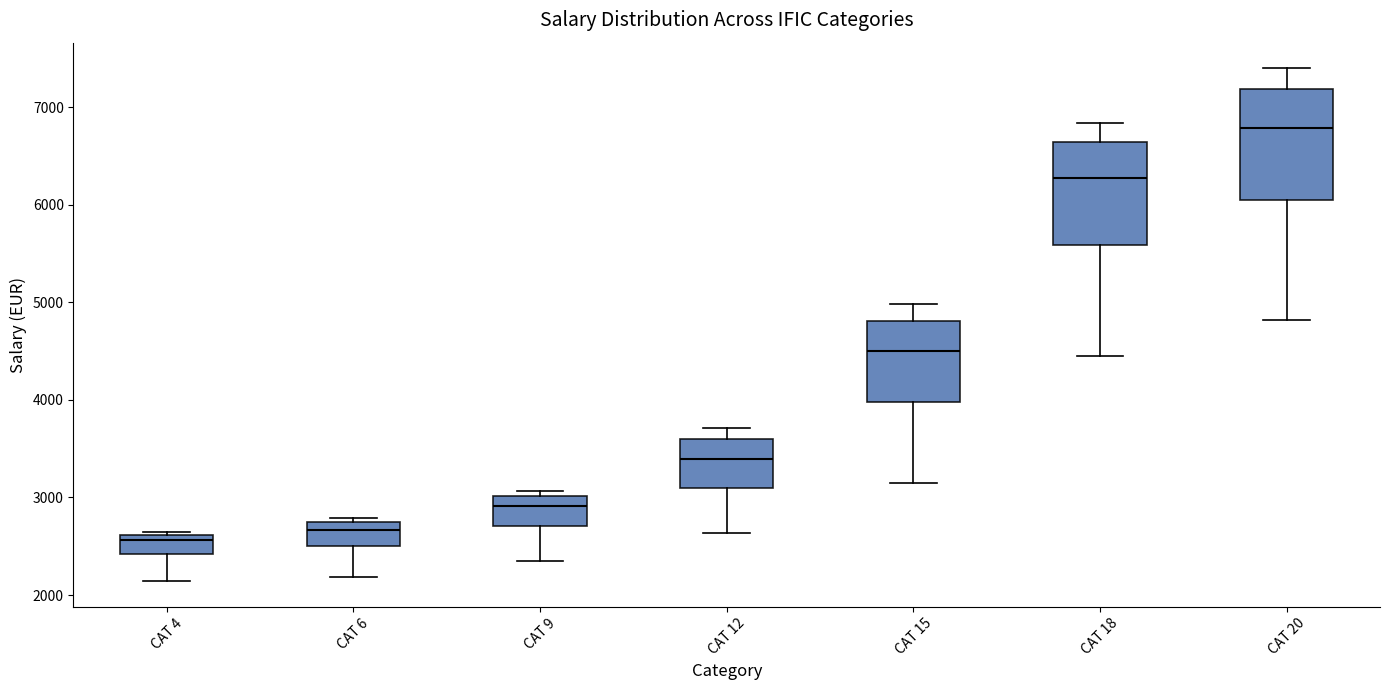

Where does the lower whisker of the box for CAT 6 end on the y-axis? The values are not printed on the chart, so give them approximately, as read against the axis.

2200